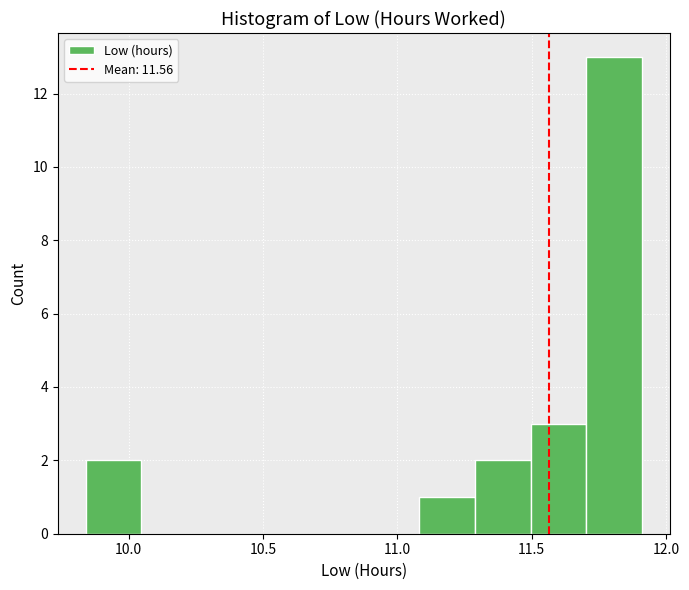

Reading left to right, list every bar in this chart as the range it spans on the x-axis followed by its height. Neither the bar edges nor the heights are printed on the chart, so give them approximately, as read against the axes.

9.85 to 10.05: 2
10.05 to 10.25: 0
10.25 to 10.45: 0
10.45 to 10.65: 0
10.65 to 10.90: 0
10.90 to 11.10: 0
11.10 to 11.30: 1
11.30 to 11.50: 2
11.50 to 11.70: 3
11.70 to 11.90: 13